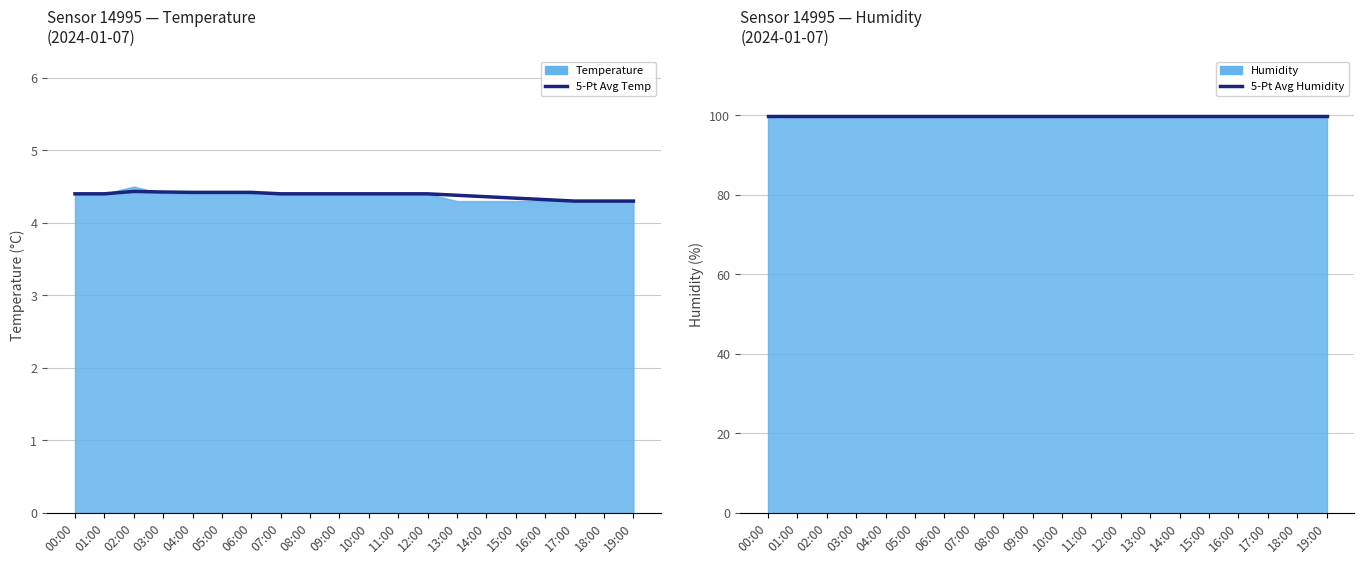

Reading left to right, list all the values displayed in this chart.

5-Pt Avg Temp: 4.4	4.4	4.4	4.4	4.4	4.4	4.4	4.4	4.4	4.4	4.4	4.4	4.4	4.4	4.4	4.3	4.3	4.3	4.3	4.3
5-Pt Avg Humidity: 99.9	99.9	99.9	99.9	99.9	99.9	99.9	99.9	99.9	99.9	99.9	99.9	99.9	99.9	99.9	99.9	99.9	99.9	99.9	99.9